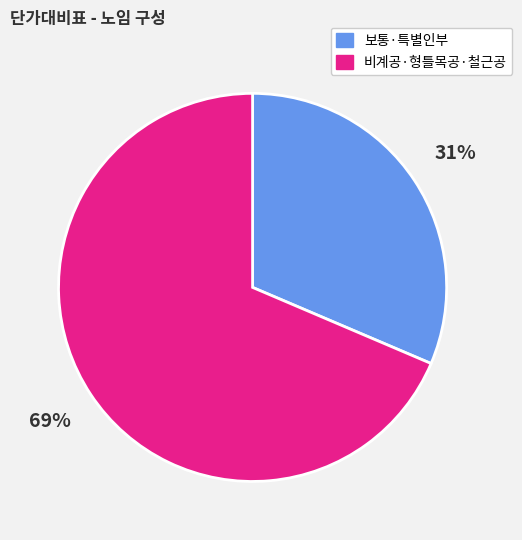

To the nearest percent, what is the average slice percentage?

50%